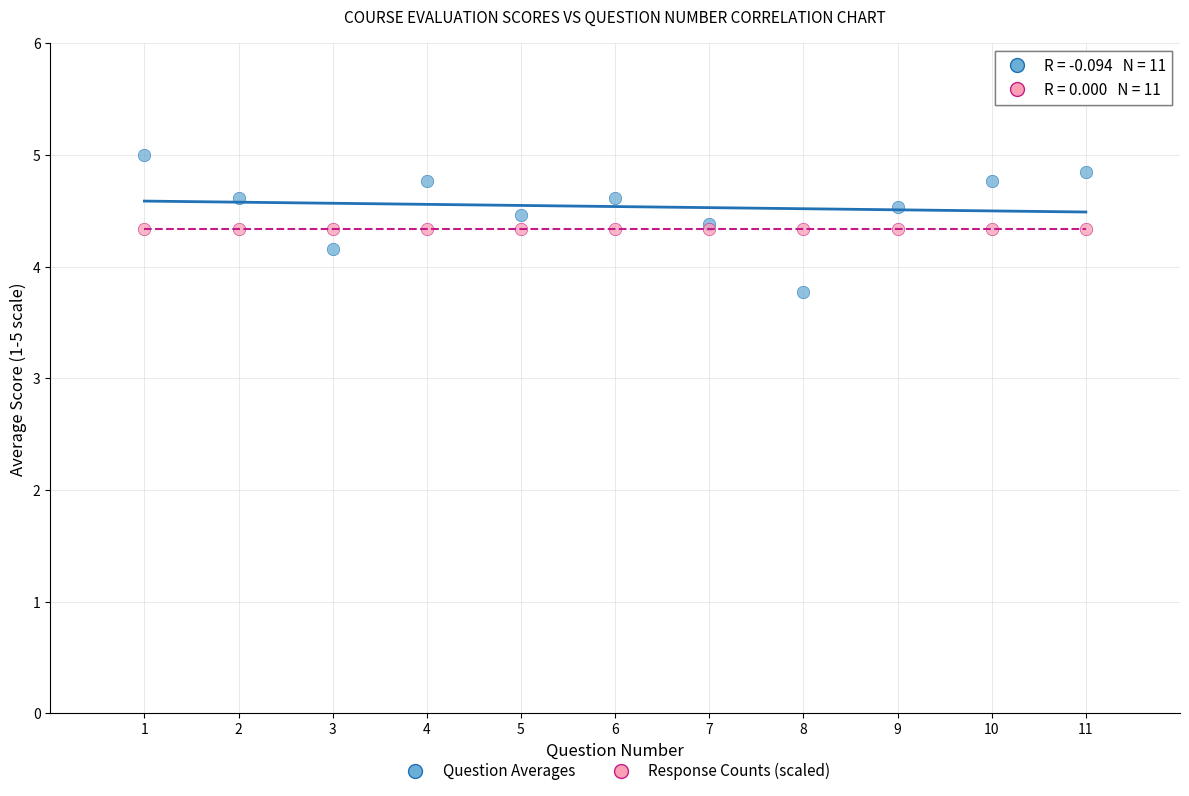

Which series contains the lowest Y value?

Question Averages